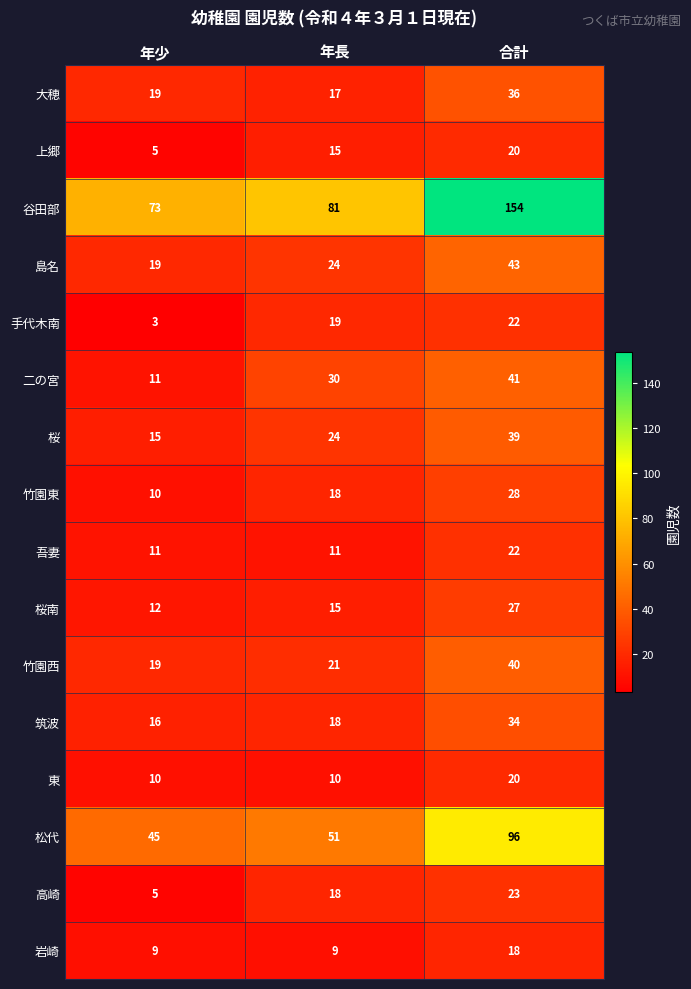

What is the total value across all series at 年長?

381